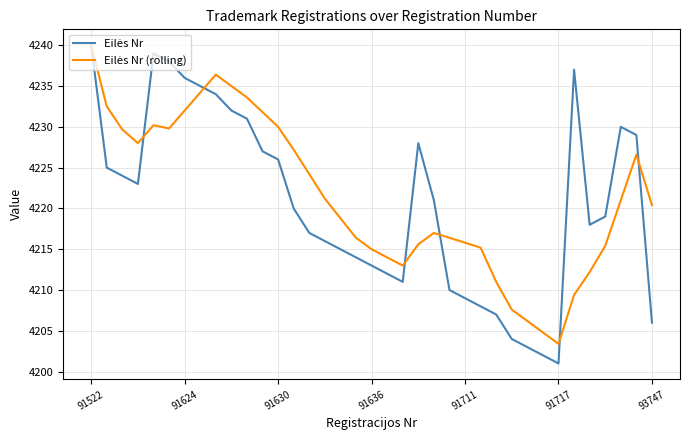

What is the minimum value shown in the chart?

4201.0